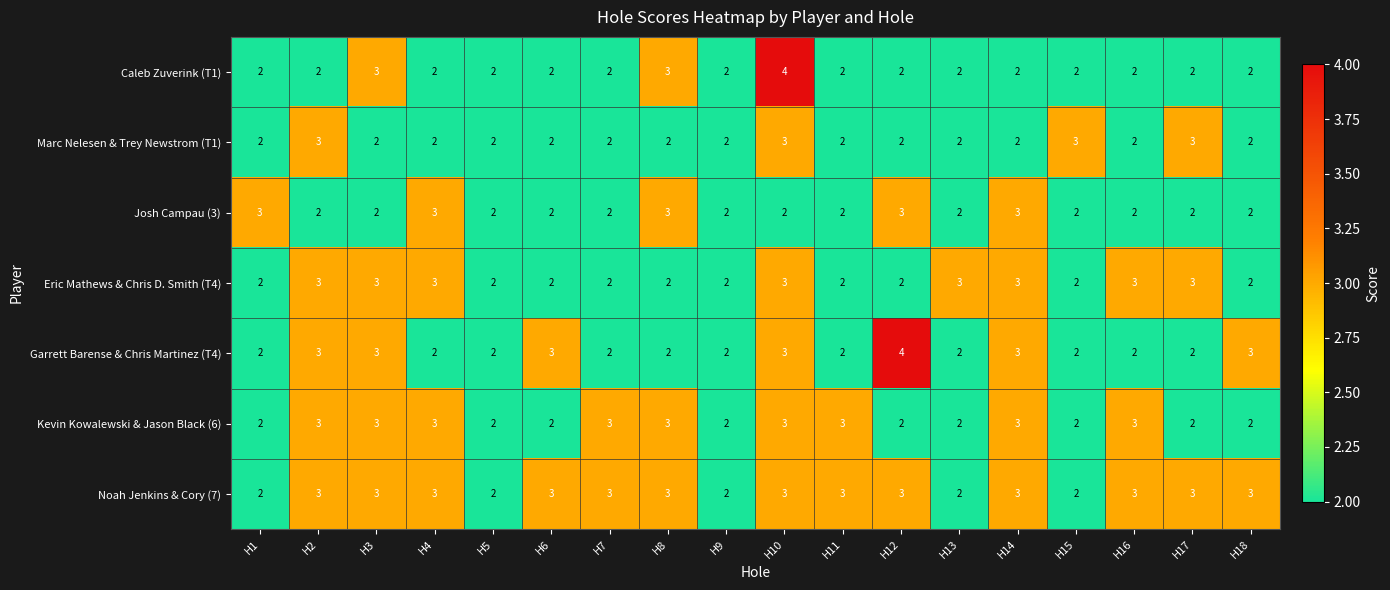

Which series changed the most between H10 and H15?

Caleb Zuverink (T1)